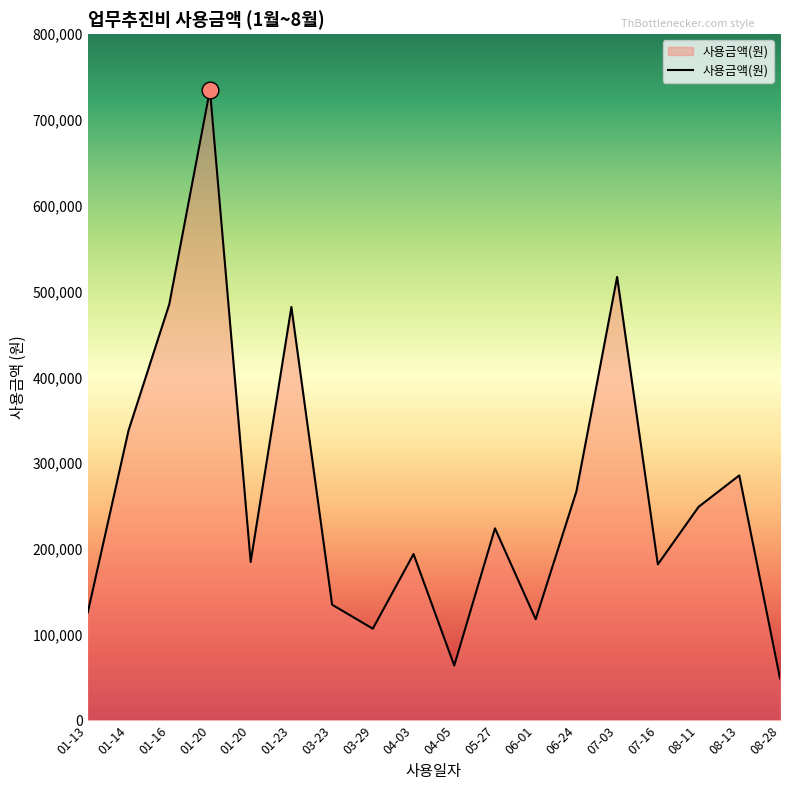

At which category does the data reach its first local valley?

01-20